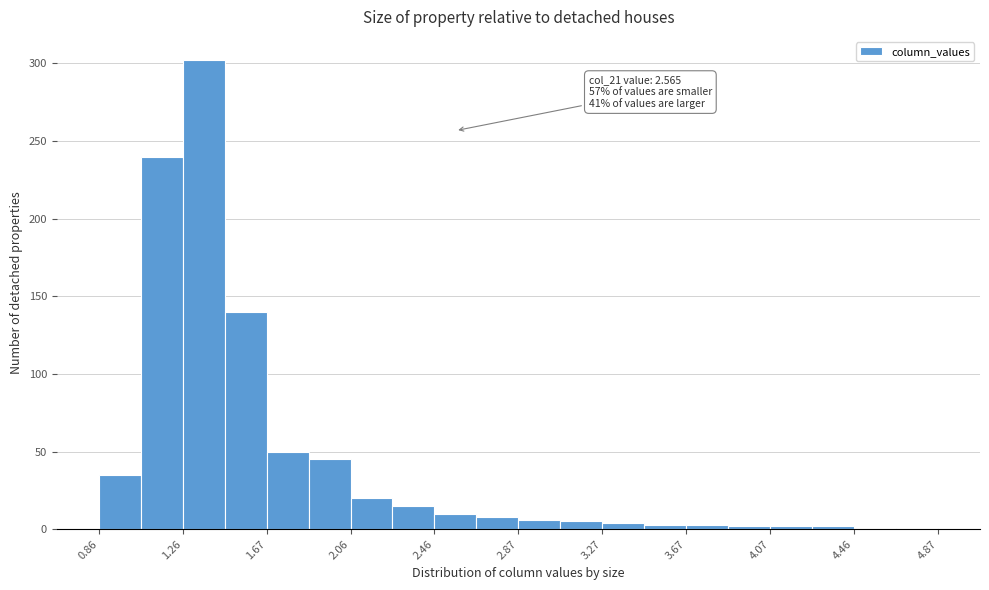

Which range on the x-axis has the tallest bar?

1.265 to 1.465